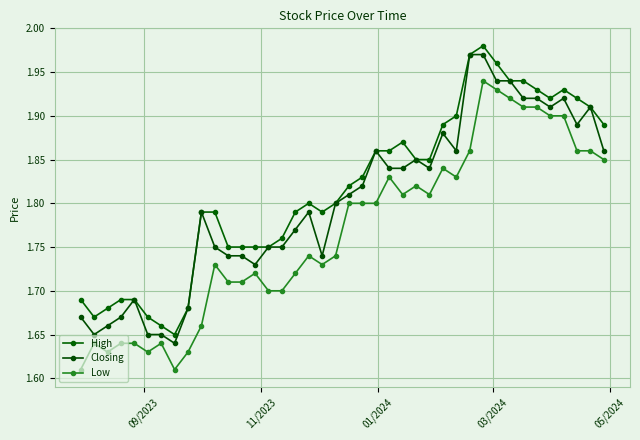

What is the maximum value shown in the chart?

2.0